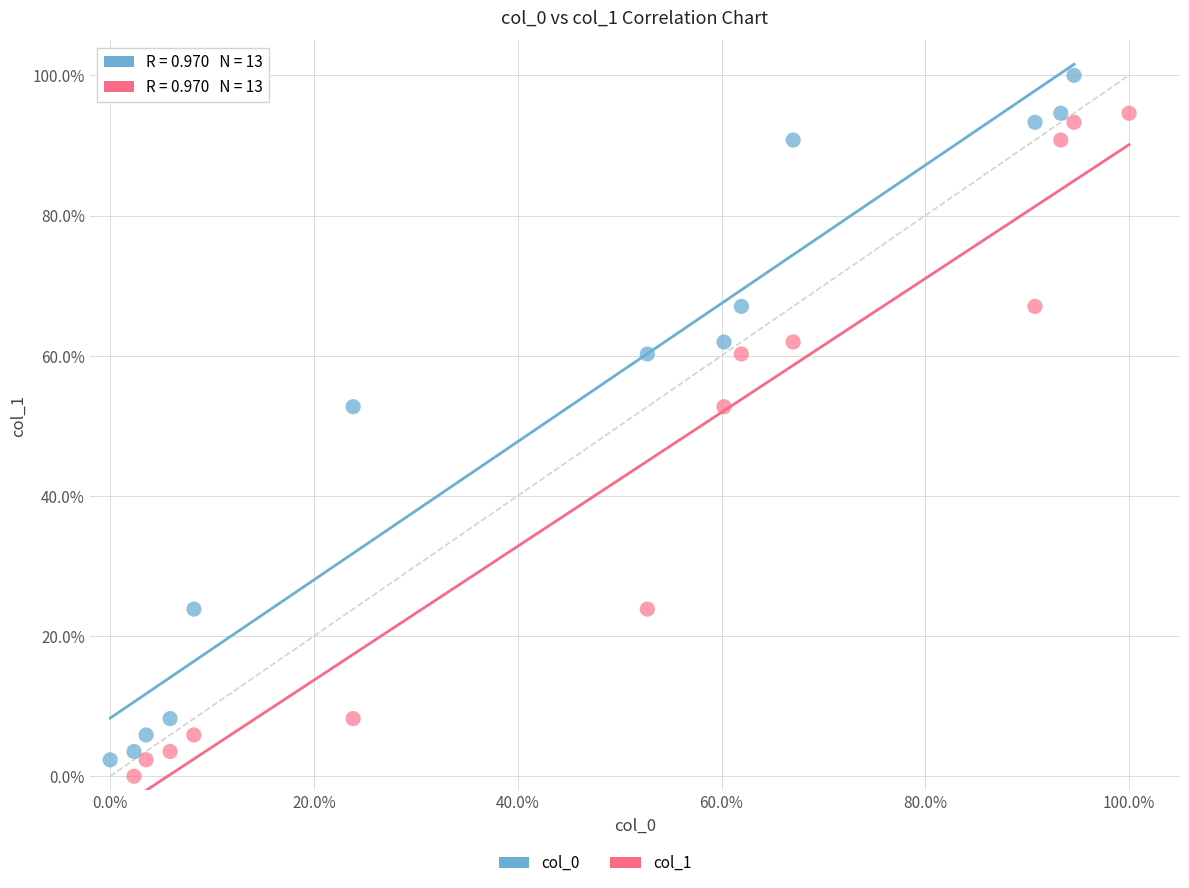

Which series reaches the minimum Y coordinate?

col_1